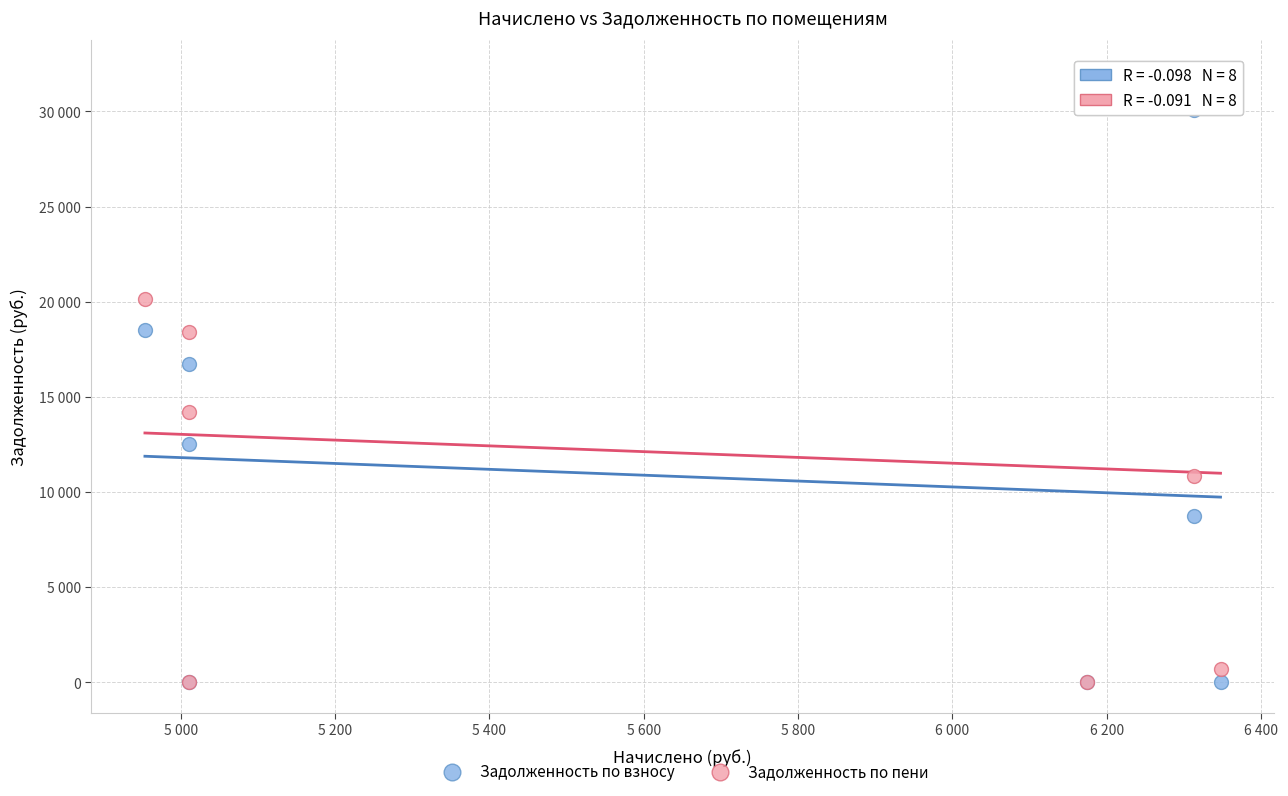

What are all the series names shown in the legend?

Задолженность по взносу, Задолженность по пени